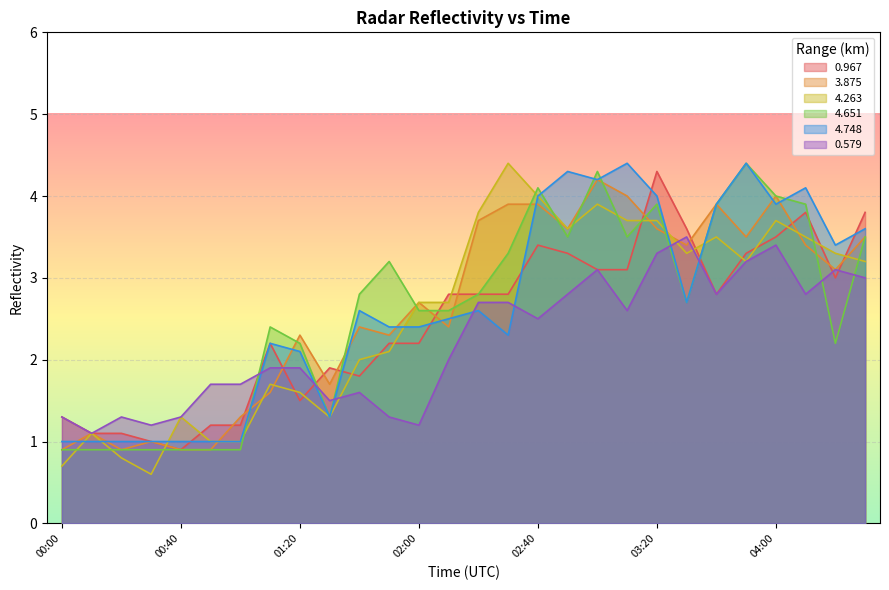

What is the lowest value of the 3.875 series?

0.9